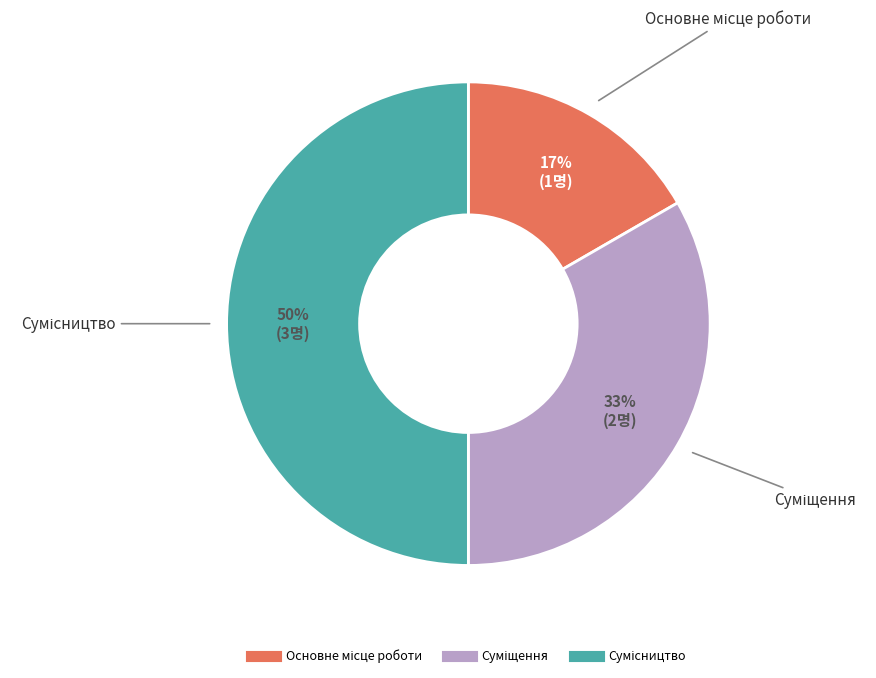

To the nearest percent, what is the difference between the largest and smallest slice percentages?

33%